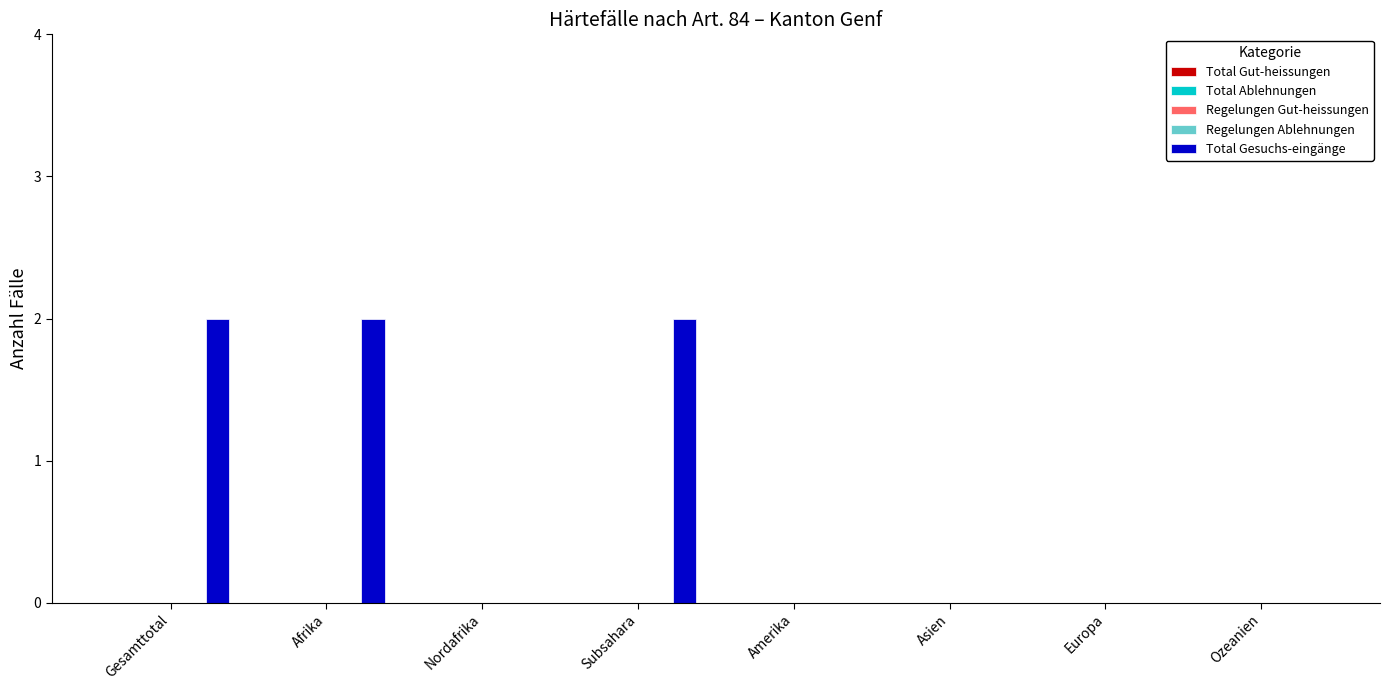

What is the sum of all values?

6